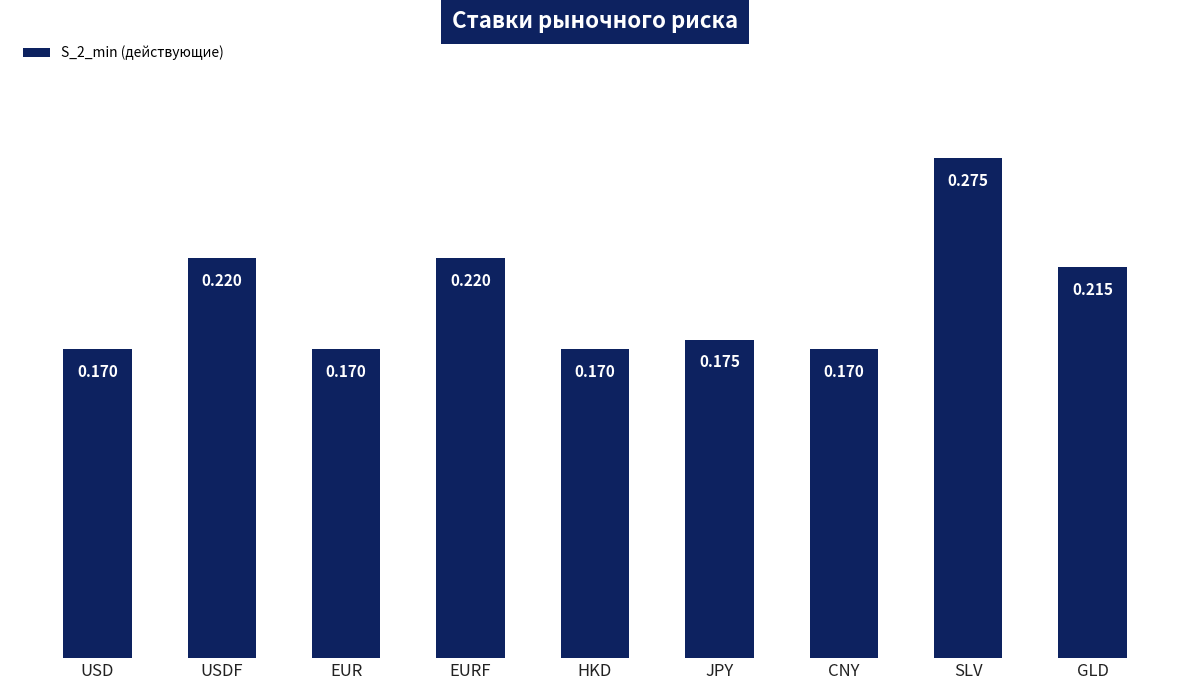

Which category has the highest value across all series?

SLV